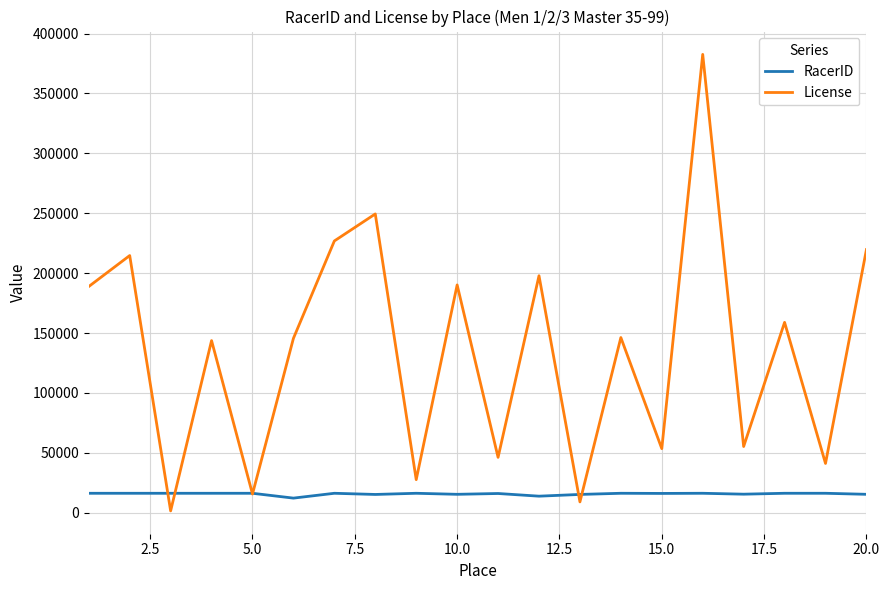

What is the lowest value of the RacerID series?

12206